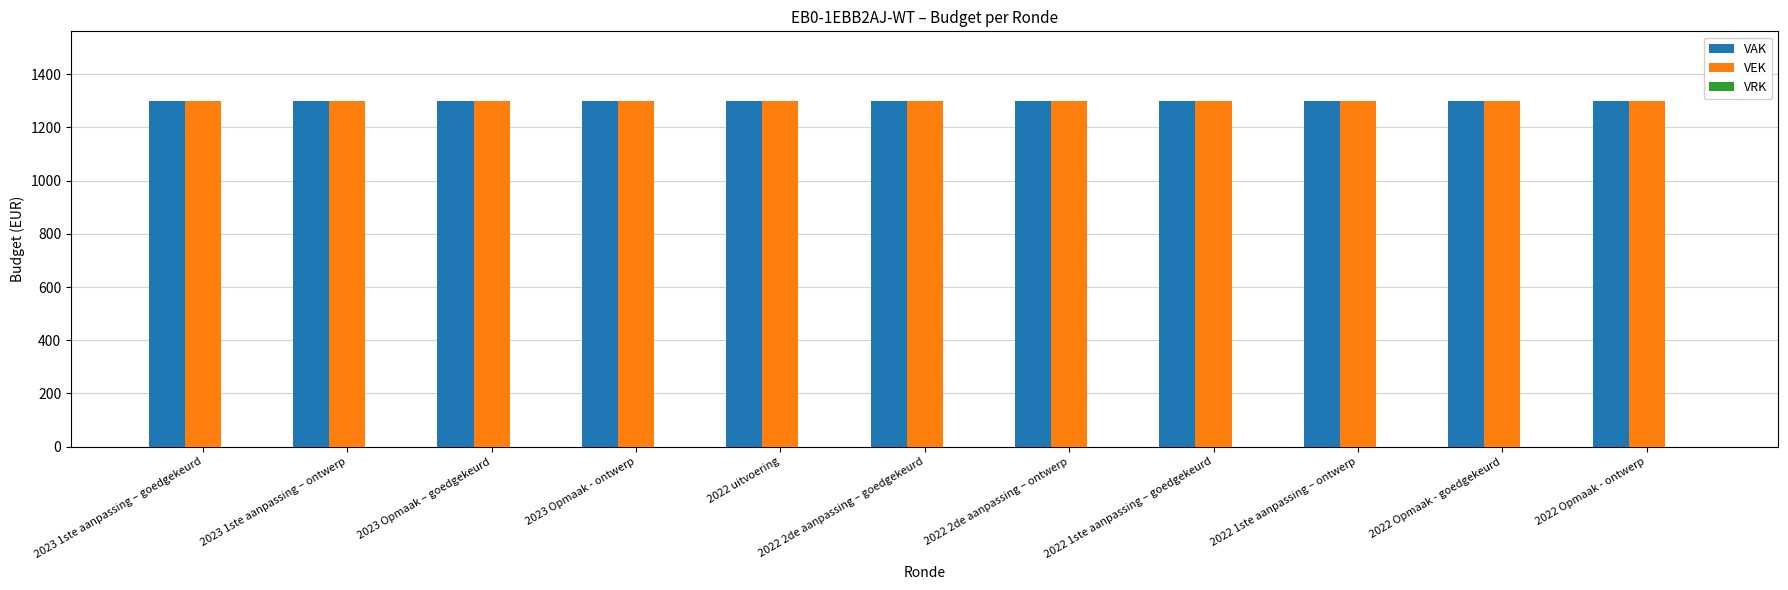

How many groups of bars are there?

11